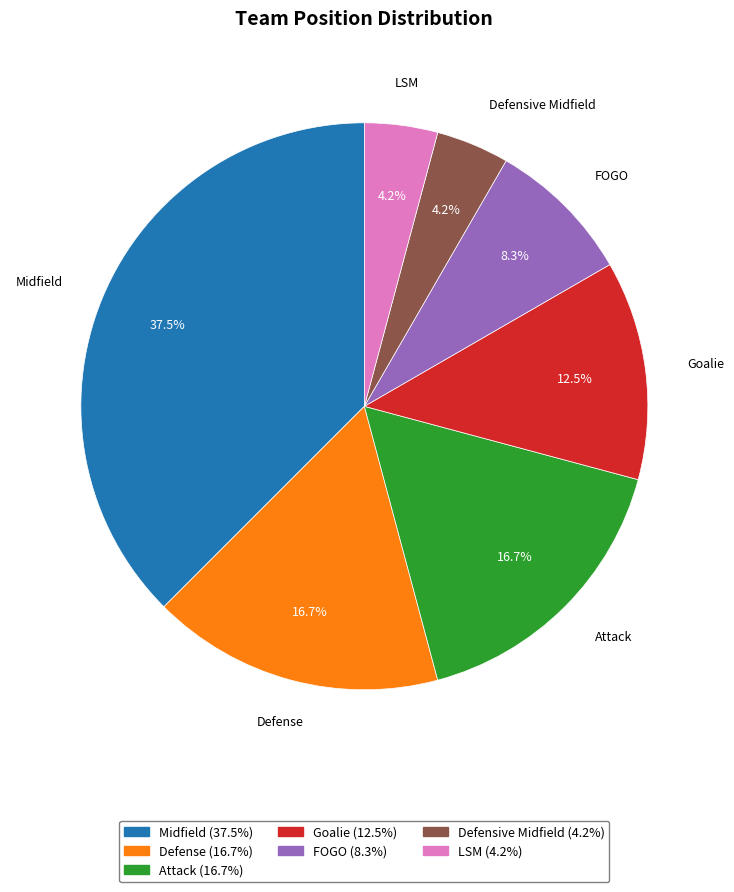

What portion of the pie excludes Defense?

83.3%